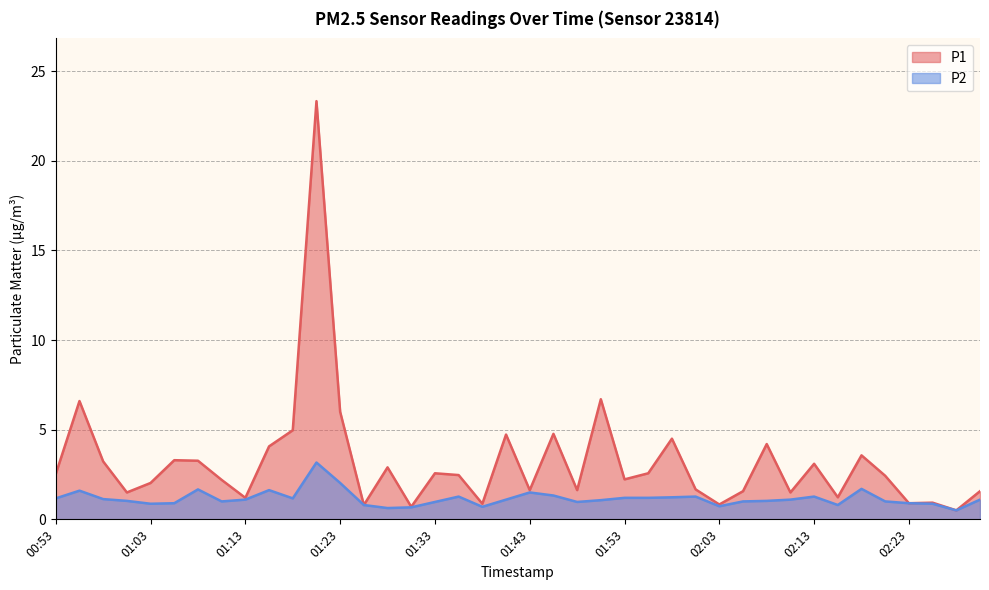

How many interior local peaks does the P1 series have?

13